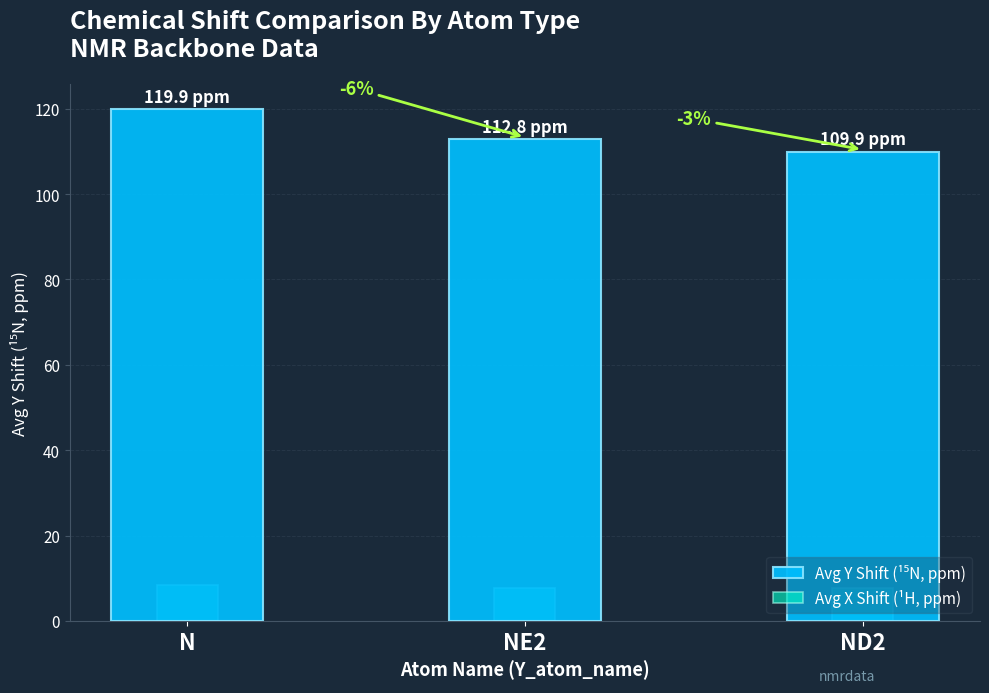

True or false: Avg Y Shift (¹⁵N, ppm) has a value of 112.8 at NE2.

True